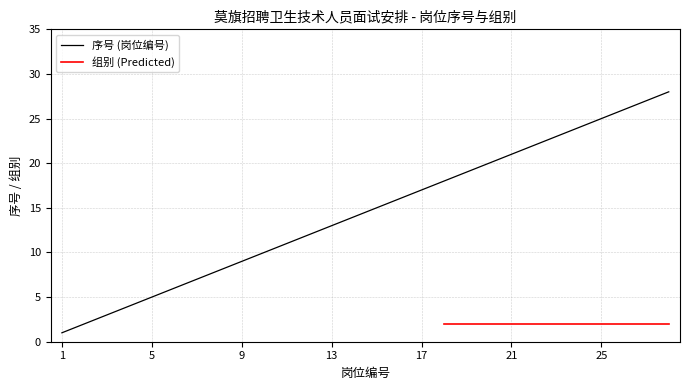

The 组别 series shows 2 at 22. True or false?

True